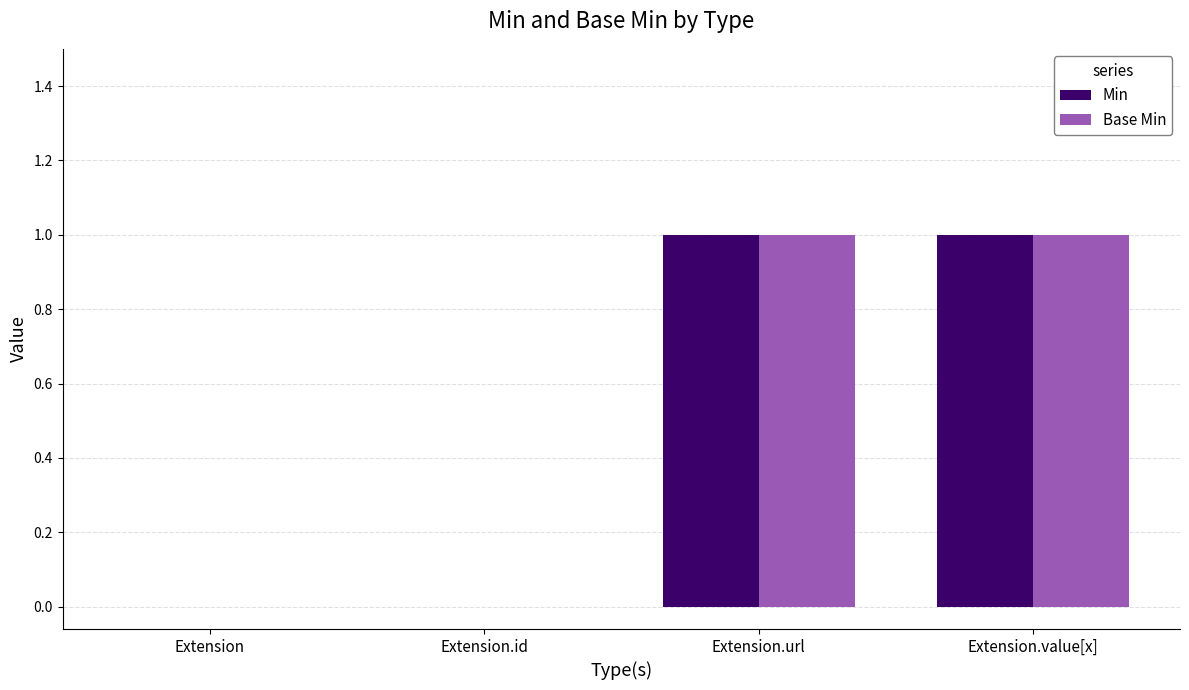

Is the value of Min at Extension.id greater than the value of Base Min at Extension.value[x]?

No